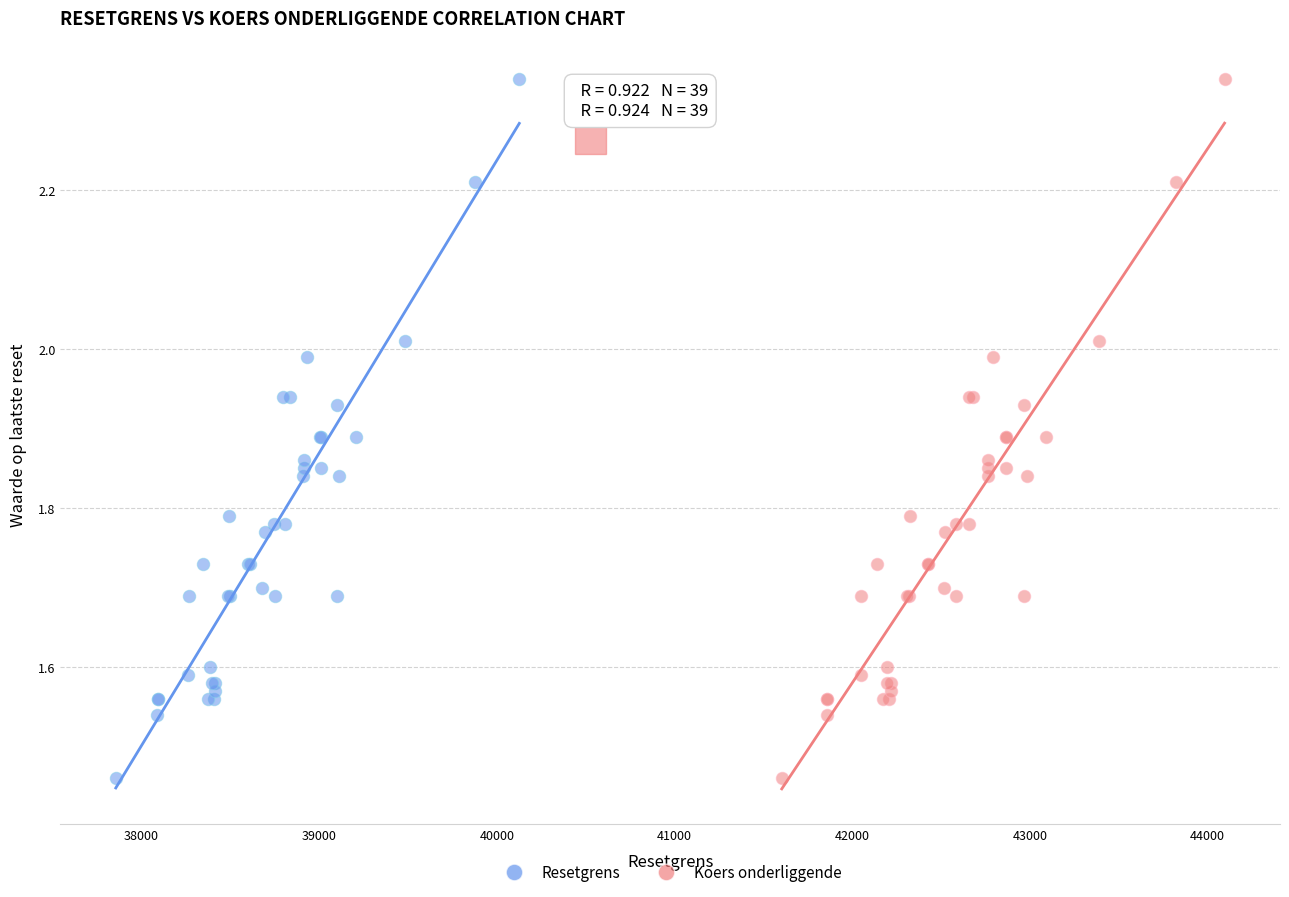

What are all the series names shown in the legend?

Resetgrens, Koers onderliggende